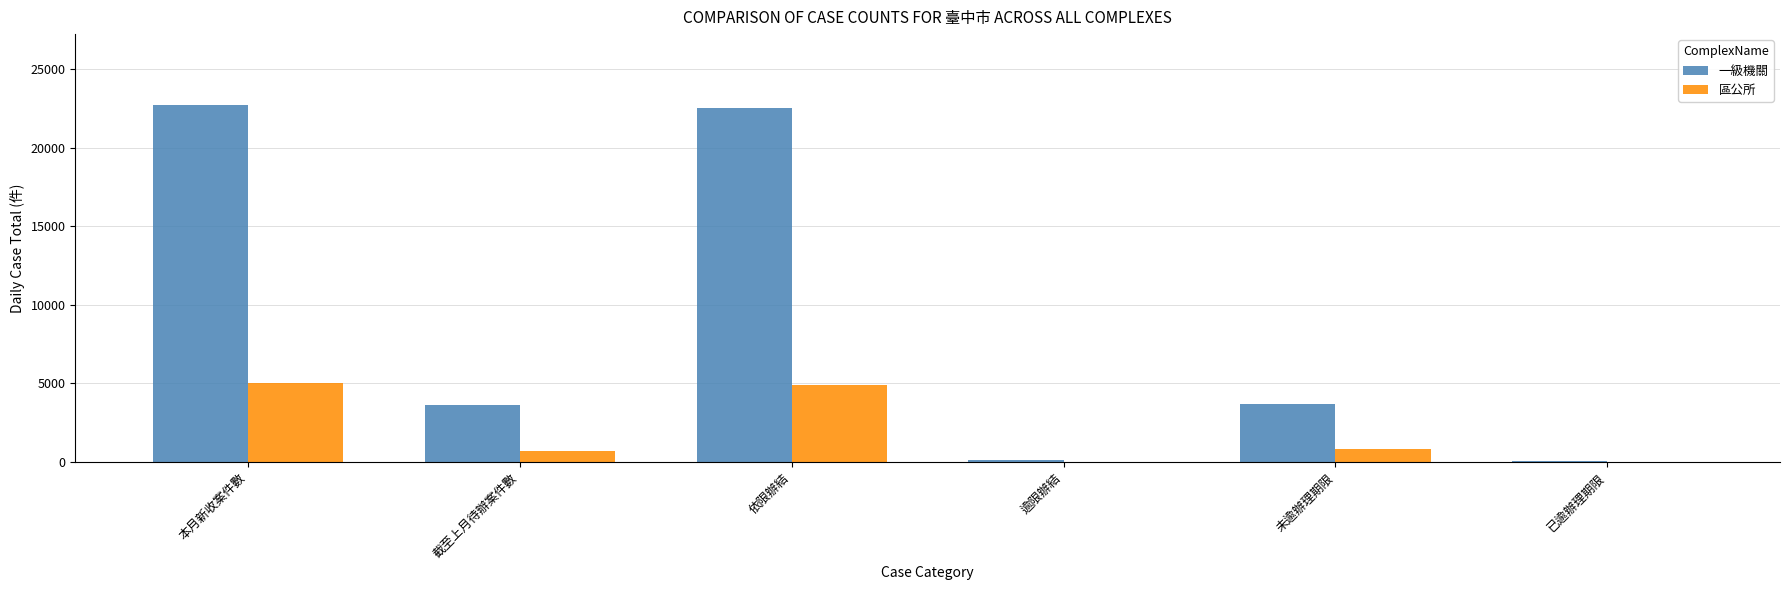

What is the total value across all series at 依限辦結?

27403